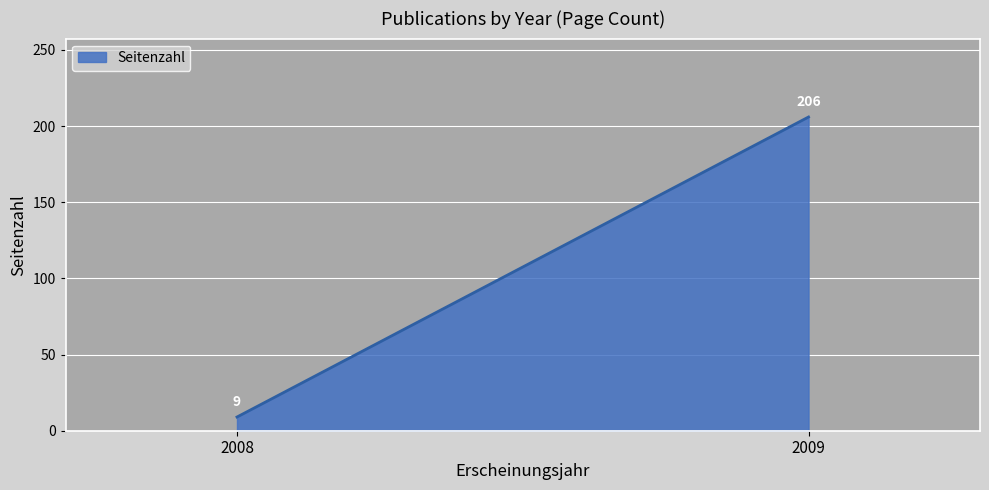

What is the sum of the values at 2009 and 2008?

215